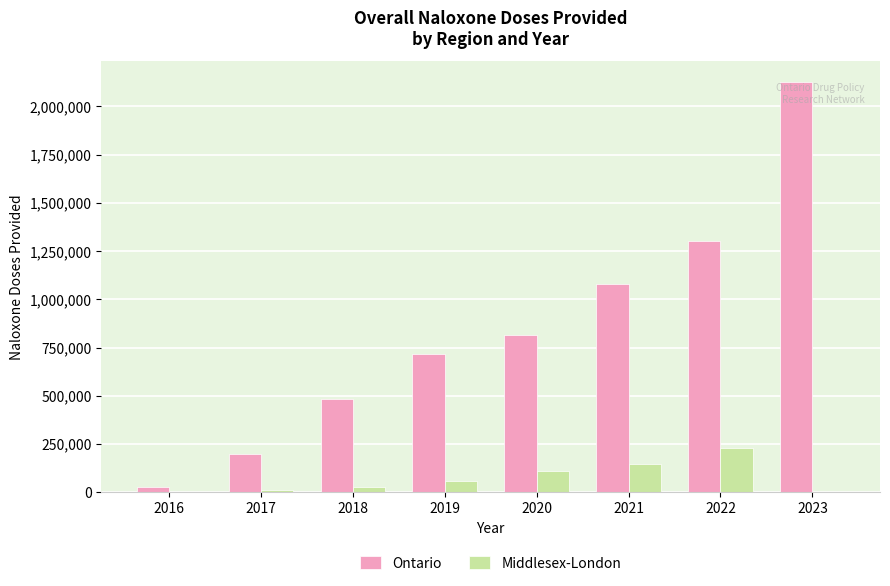

Is the value of Middlesex-London at 2021 greater than the value of Ontario at 2023?

No